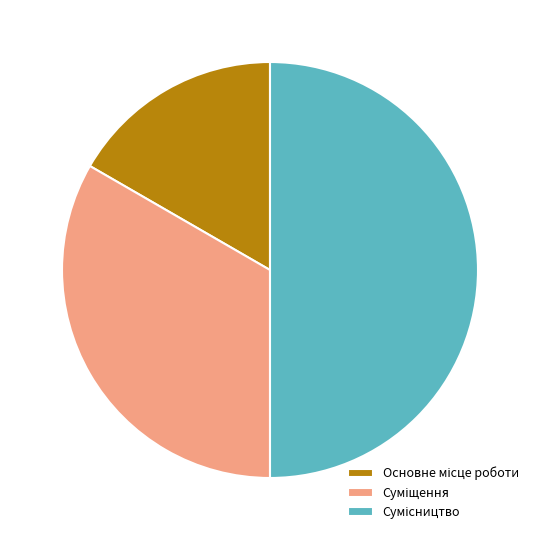

Combined, what portion of the pie is Суміщення and Основне місце роботи?

50.0%